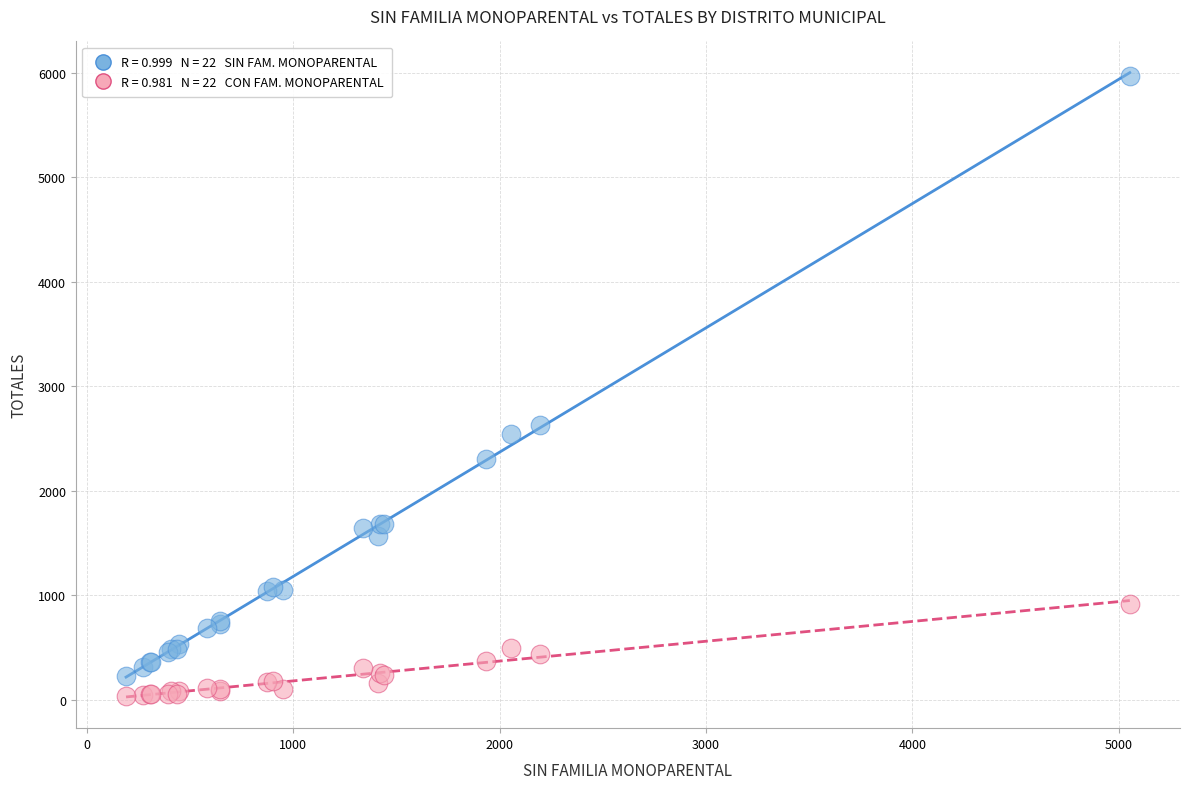

Across all series, what Y value is closest to 3001?

2630